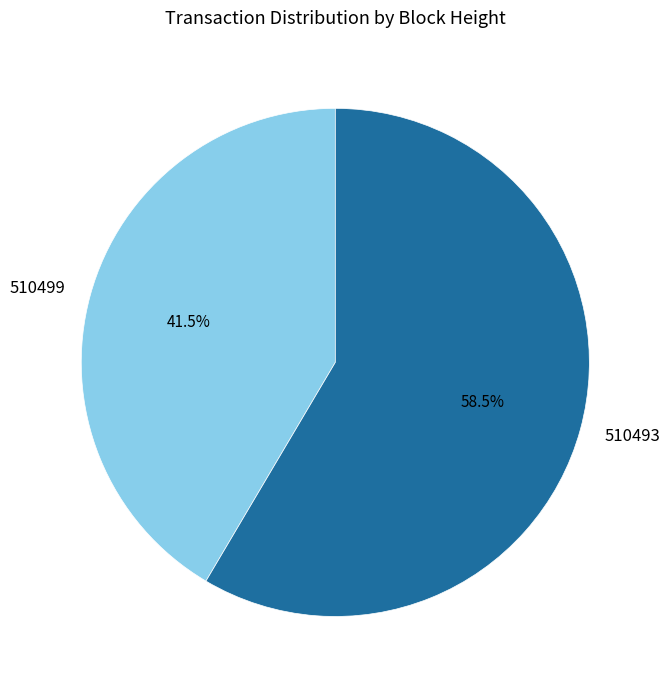

Rank the categories by value from lowest to highest.

510499, 510493